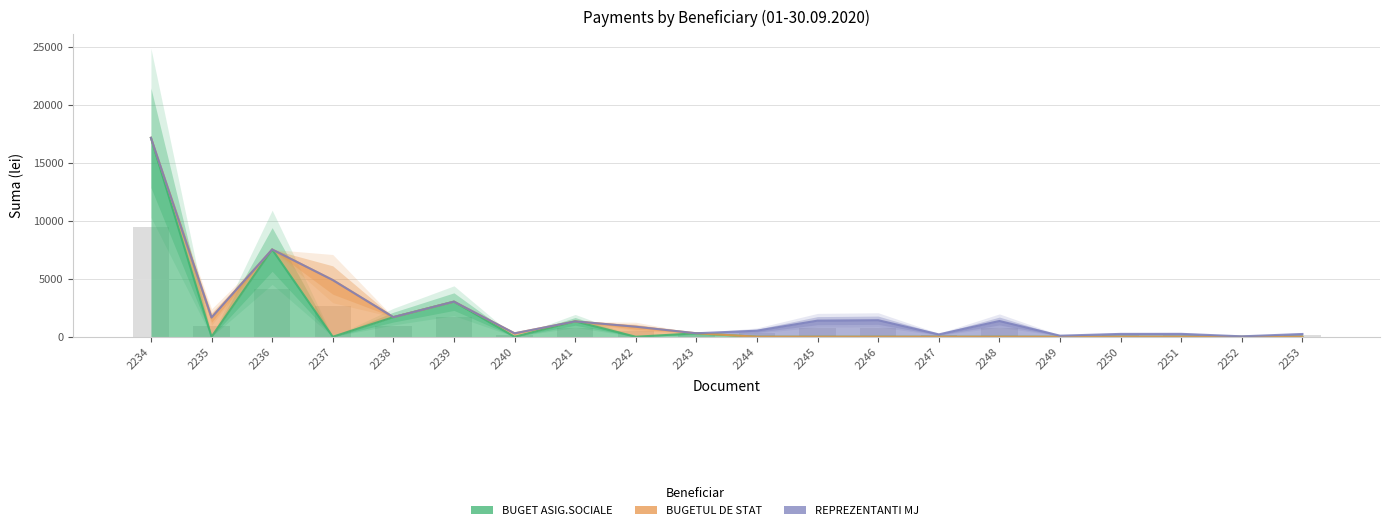

What is the sum of the REPREZENTANTI MJ values at 2250 and 2240?

246.0